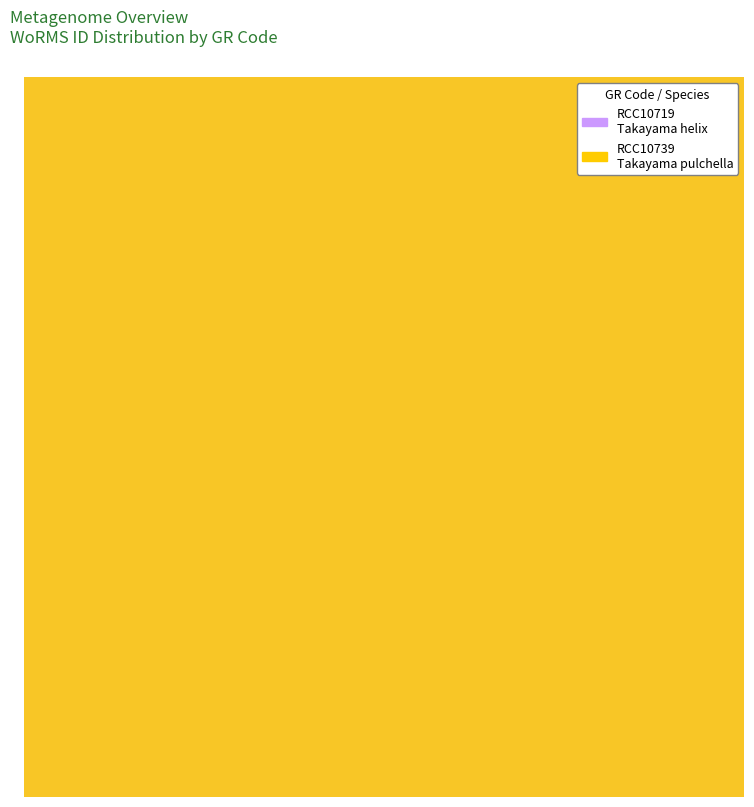

Between RCC10719 and RCC10739, which is larger?

RCC10739